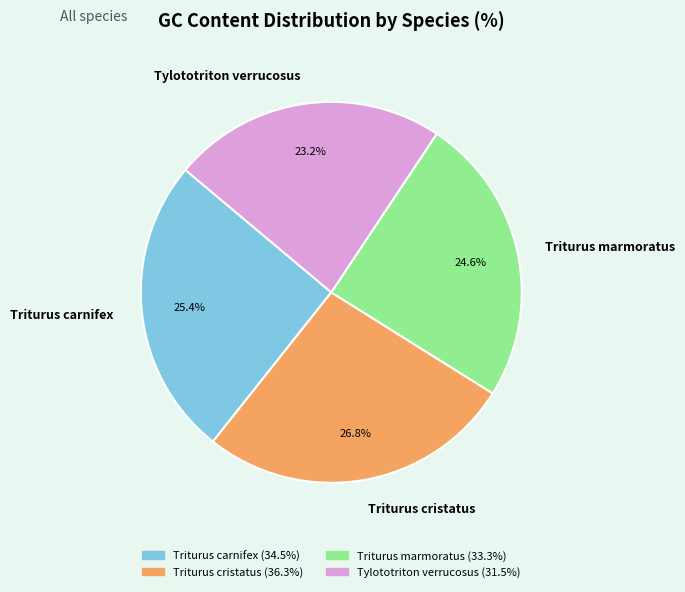

What is the largest slice in the pie chart?

Triturus cristatus